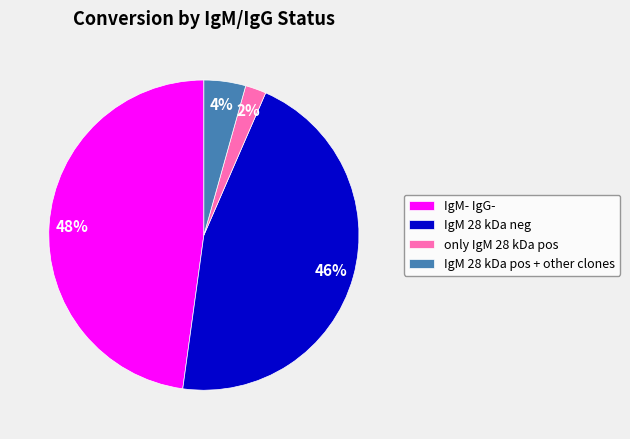

What is the smallest slice in the pie chart?

only IgM 28 kDa pos